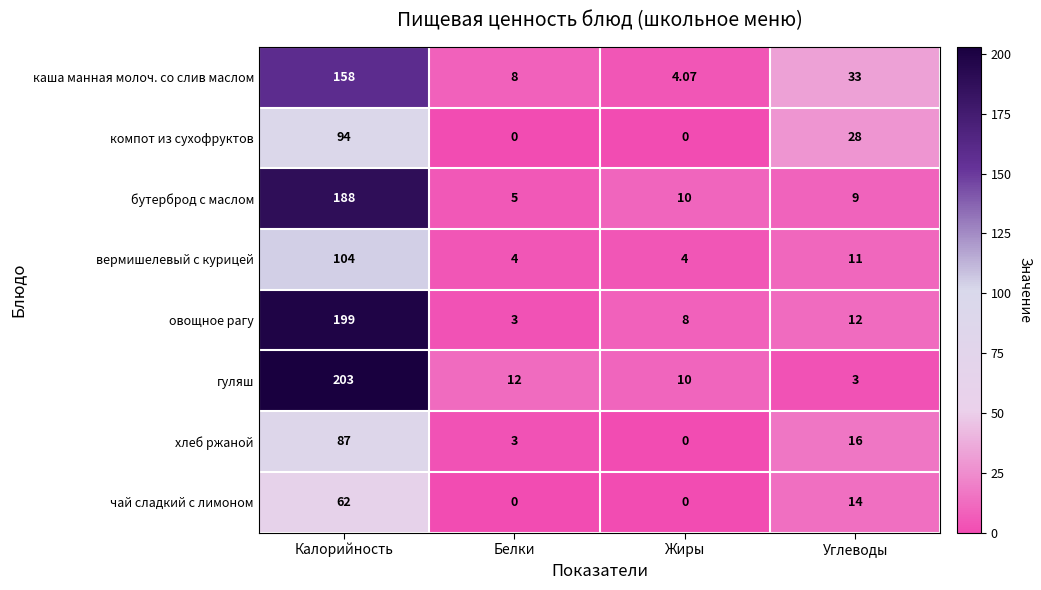

What is the difference between the highest and lowest values at Углеводы?

30.0